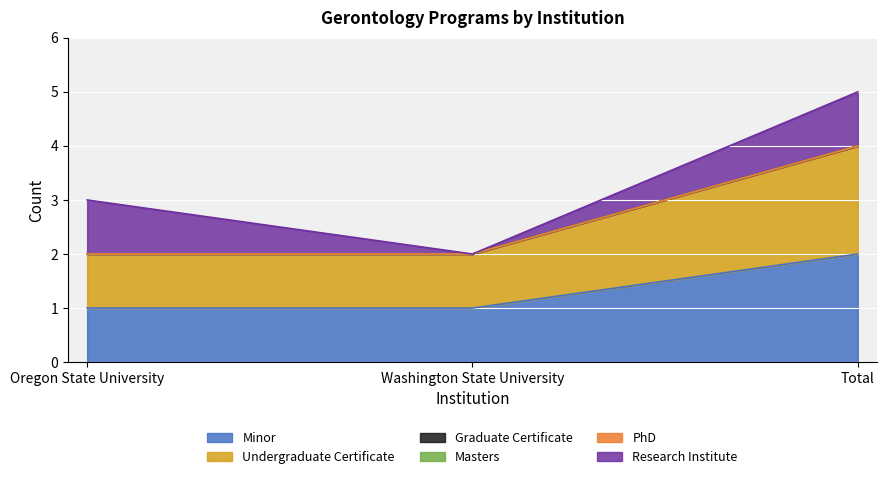

List the labels in order of Graduate Certificate value, smallest first.

Oregon State University, Washington State University, Total